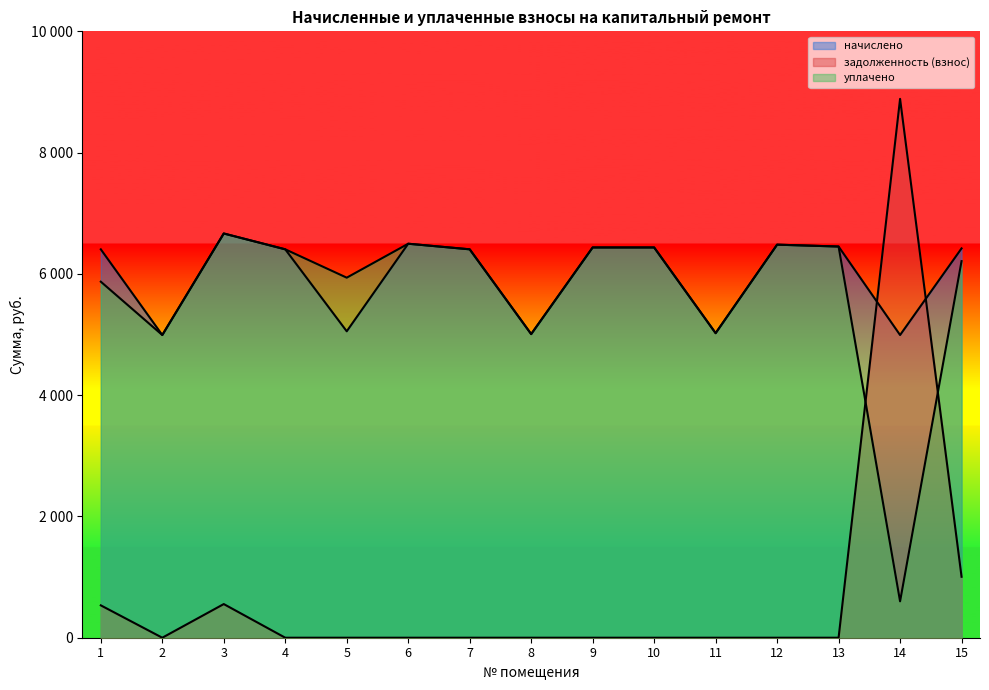

What is the average value of the уплачено series?

5694.7